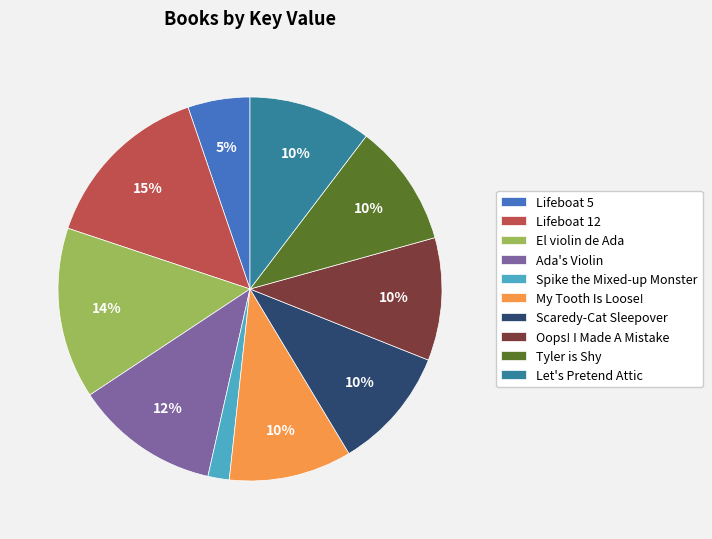

Does any single category account for the majority?

No